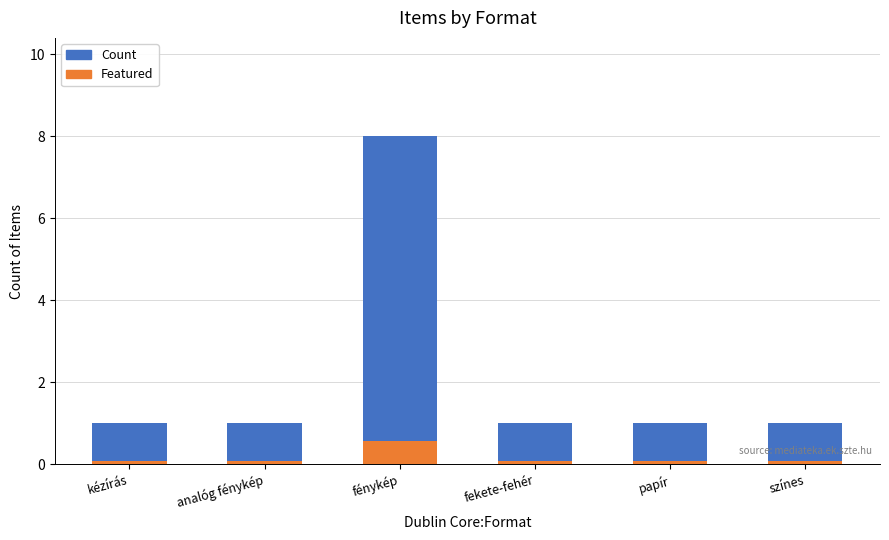

Which series has the largest total across all categories?

Count